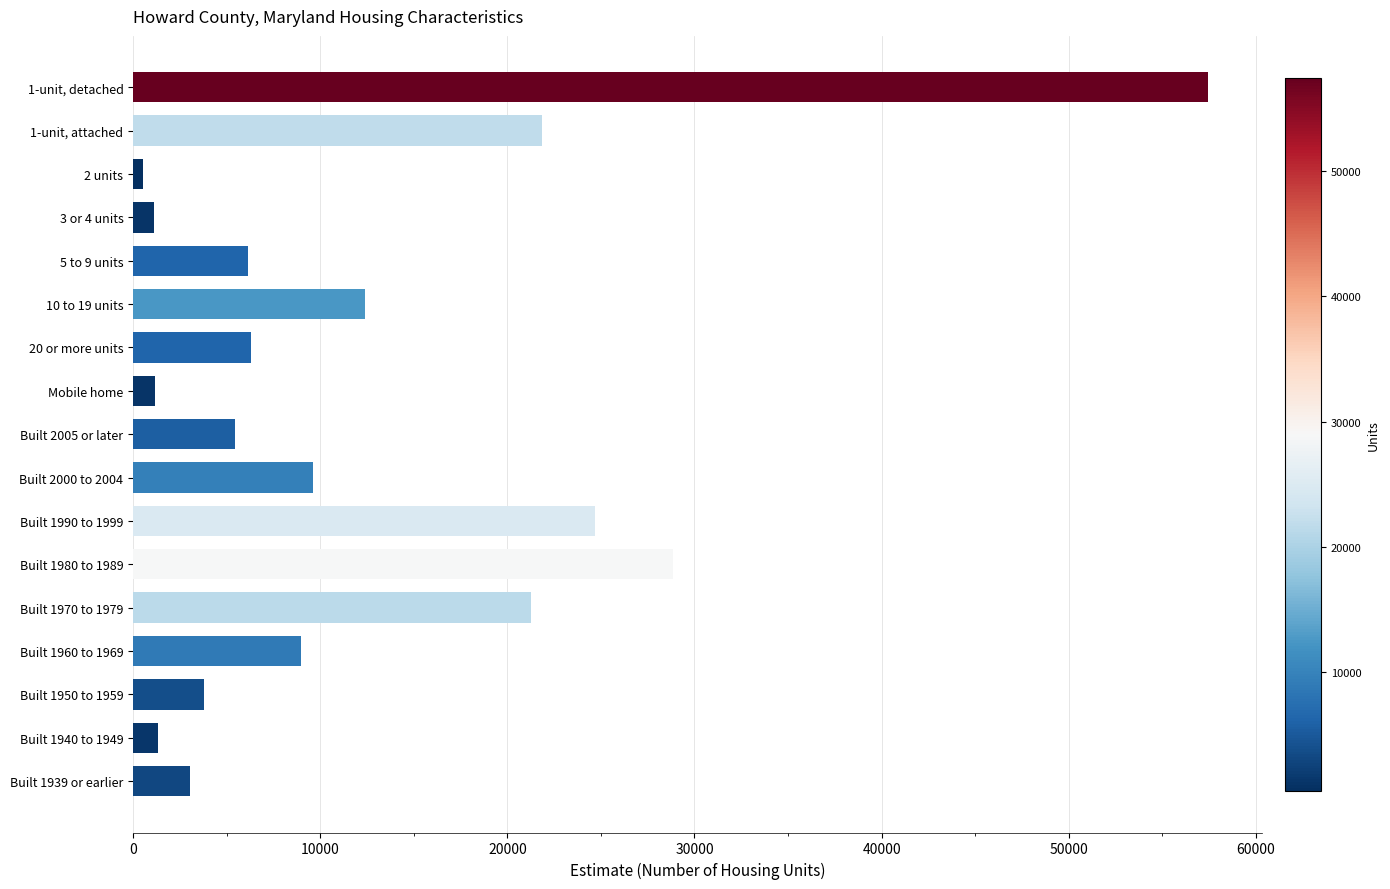

Does the chart contain stacked bars?

No